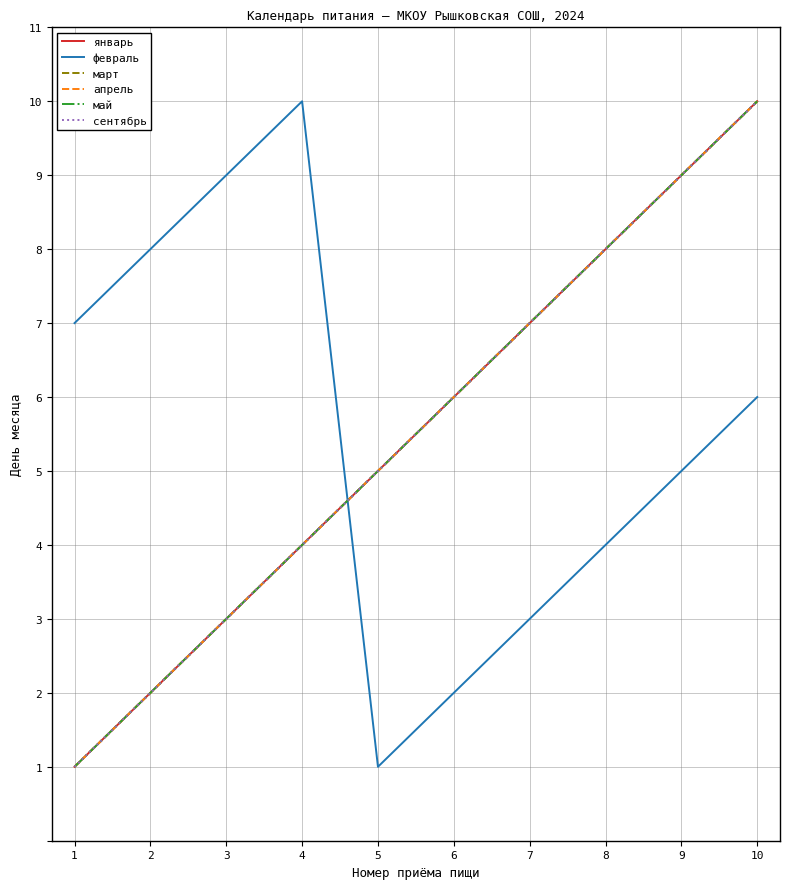

Is it true that сентябрь equals 15 at 9?

False